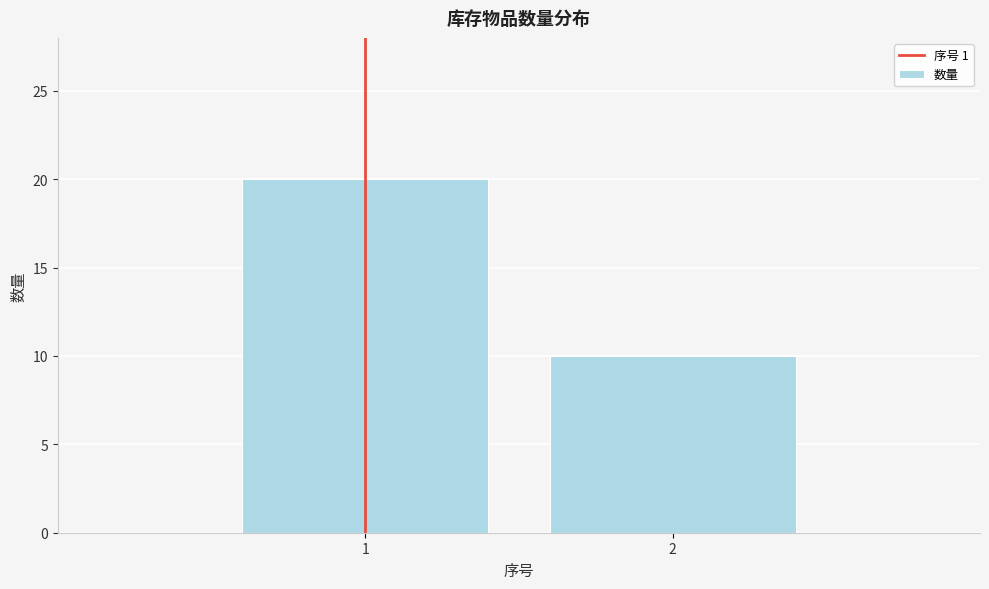

Reading left to right, what are all the values shown in this chart?

1=20	2=10